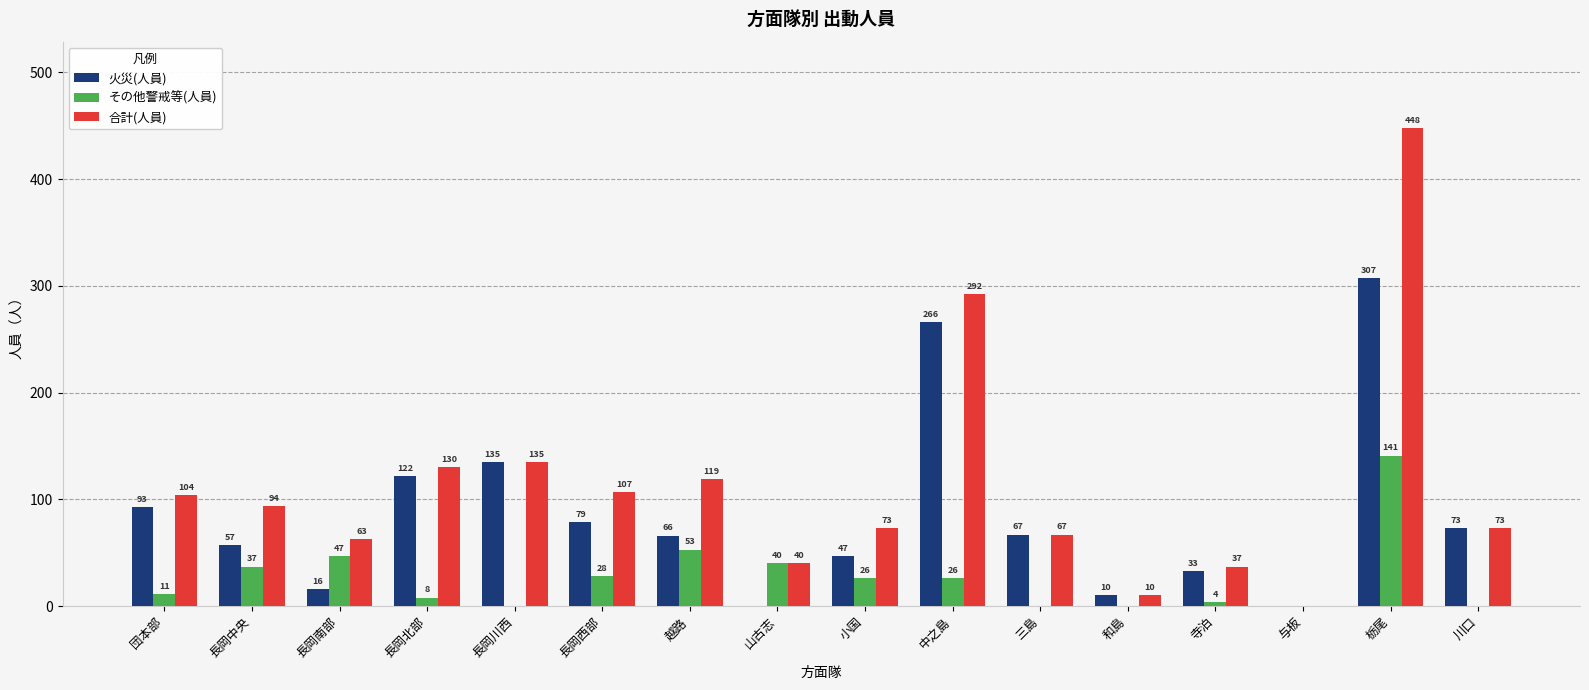

Count the number of categories in the chart.

16